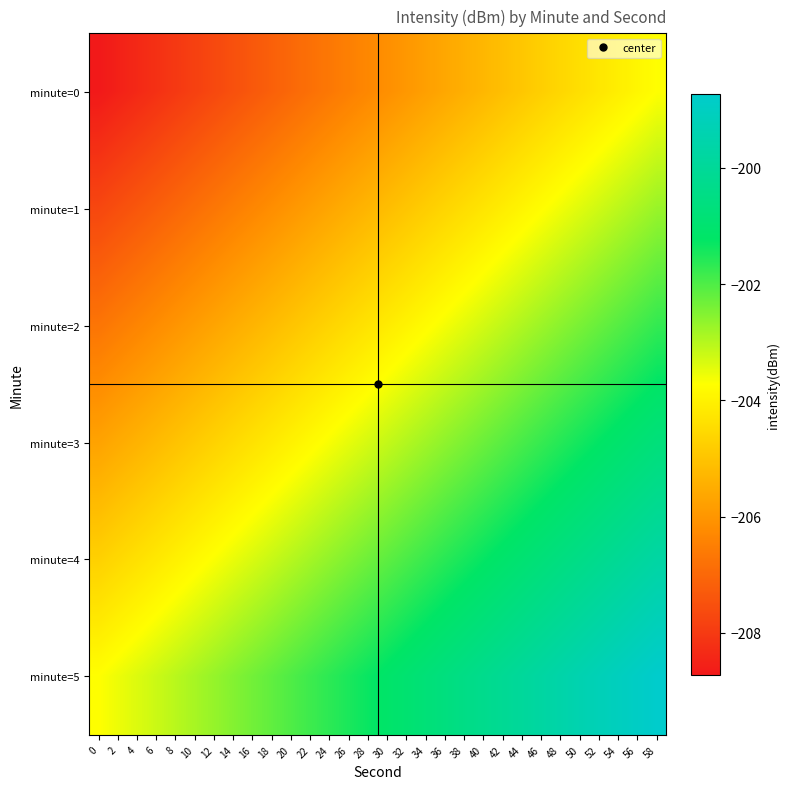

Reading left to right, transcribe all the data shown in this chart.

minute=0: 0=-208.7	2=-208.5	4=-208.4	6=-208.2	8=-208.0	10=-207.9	12=-207.7	14=-207.5	16=-207.3	18=-207.2	20=-207.0	22=-206.8	24=-206.7	26=-206.5	28=-206.3	30=-206.1	32=-206.0	34=-205.8	36=-205.6	38=-205.4	40=-205.3	42=-205.1	44=-204.9	46=-204.8	48=-204.6	50=-204.4	52=-204.2	54=-204.1	56=-203.9	58=-203.7
minute=1: 0=-207.7	2=-207.5	4=-207.4	6=-207.2	8=-207.0	10=-206.9	12=-206.7	14=-206.5	16=-206.3	18=-206.2	20=-206.0	22=-205.8	24=-205.7	26=-205.5	28=-205.3	30=-205.1	32=-205.0	34=-204.8	36=-204.6	38=-204.4	40=-204.3	42=-204.1	44=-203.9	46=-203.8	48=-203.6	50=-203.4	52=-203.2	54=-203.1	56=-202.9	58=-202.7
minute=2: 0=-206.7	2=-206.5	4=-206.4	6=-206.2	8=-206.0	10=-205.9	12=-205.7	14=-205.5	16=-205.3	18=-205.2	20=-205.0	22=-204.8	24=-204.7	26=-204.5	28=-204.3	30=-204.1	32=-204.0	34=-203.8	36=-203.6	38=-203.4	40=-203.3	42=-203.1	44=-202.9	46=-202.8	48=-202.6	50=-202.4	52=-202.2	54=-202.1	56=-201.9	58=-201.7
minute=3: 0=-205.7	2=-205.5	4=-205.4	6=-205.2	8=-205.0	10=-204.9	12=-204.7	14=-204.5	16=-204.3	18=-204.2	20=-204.0	22=-203.8	24=-203.7	26=-203.5	28=-203.3	30=-203.1	32=-203.0	34=-202.8	36=-202.6	38=-202.4	40=-202.3	42=-202.1	44=-201.9	46=-201.8	48=-201.6	50=-201.4	52=-201.2	54=-201.1	56=-200.9	58=-200.7
minute=4: 0=-204.7	2=-204.5	4=-204.4	6=-204.2	8=-204.0	10=-203.9	12=-203.7	14=-203.5	16=-203.3	18=-203.2	20=-203.0	22=-202.8	24=-202.7	26=-202.5	28=-202.3	30=-202.1	32=-202.0	34=-201.8	36=-201.6	38=-201.4	40=-201.3	42=-201.1	44=-200.9	46=-200.8	48=-200.6	50=-200.4	52=-200.2	54=-200.1	56=-199.9	58=-199.7
minute=5: 0=-203.7	2=-203.5	4=-203.4	6=-203.2	8=-203.0	10=-202.9	12=-202.7	14=-202.5	16=-202.3	18=-202.2	20=-202.0	22=-201.8	24=-201.7	26=-201.5	28=-201.3	30=-201.1	32=-201.0	34=-200.8	36=-200.6	38=-200.4	40=-200.3	42=-200.1	44=-199.9	46=-199.8	48=-199.6	50=-199.4	52=-199.2	54=-199.1	56=-198.9	58=-198.7